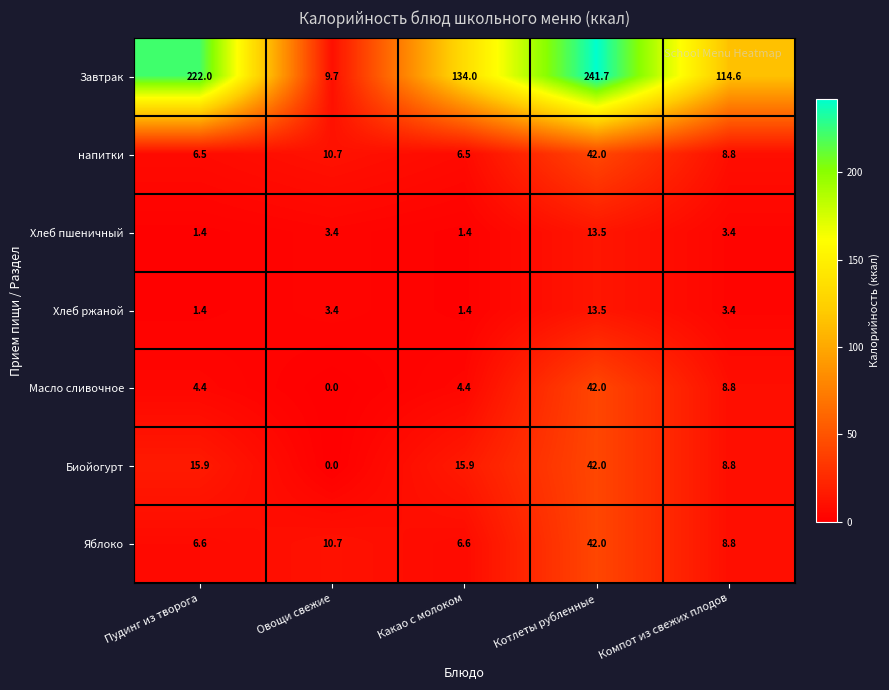

At which category is the sum across all series the highest?

Котлеты рубленные